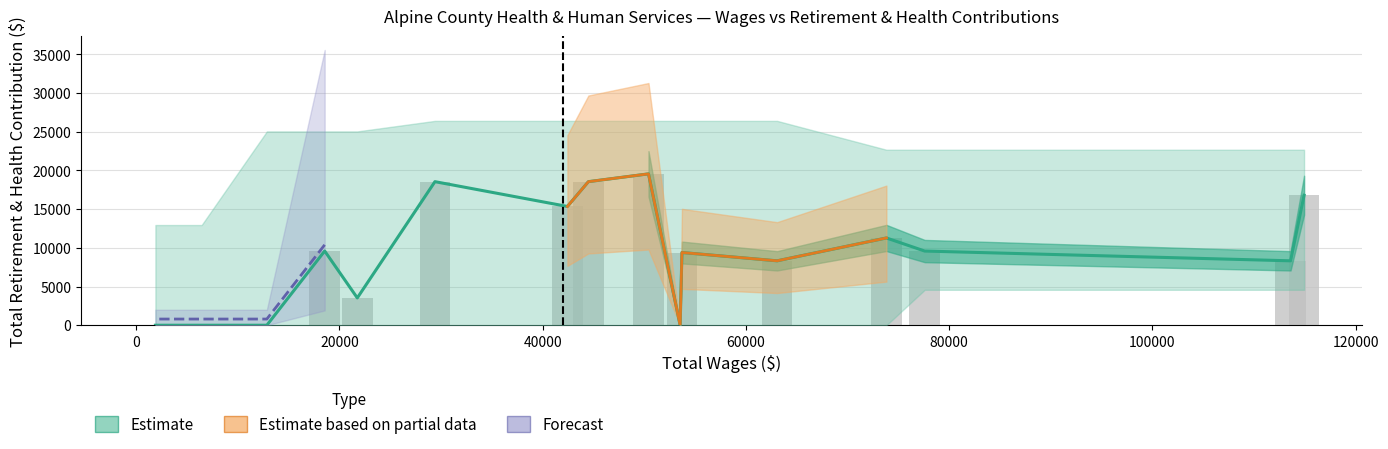

What is the maximum value shown in the chart?

19557